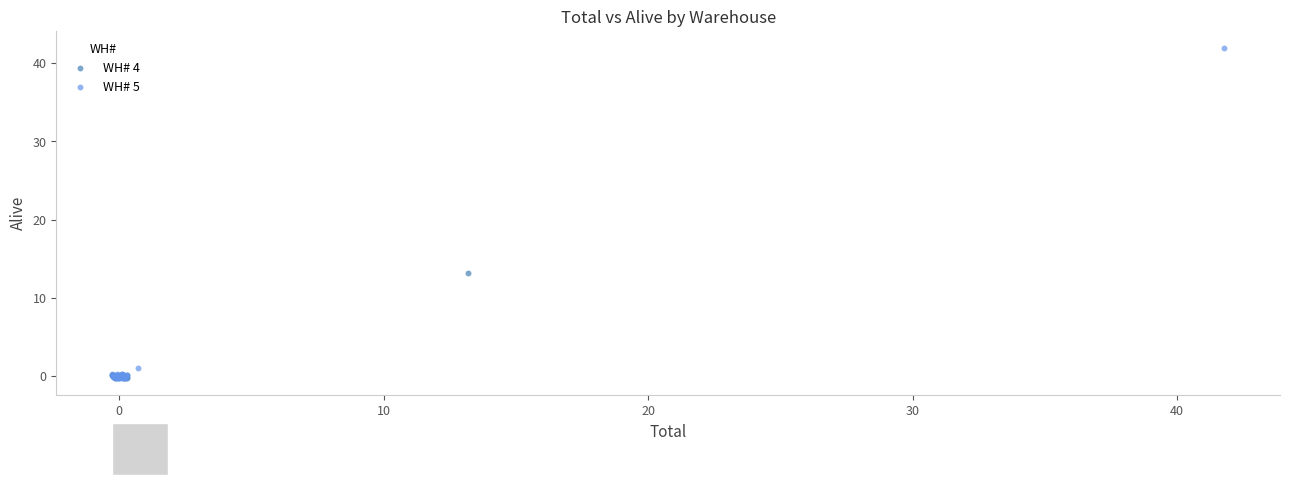

Which series has the largest Y range (max minus min)?

WH# 5